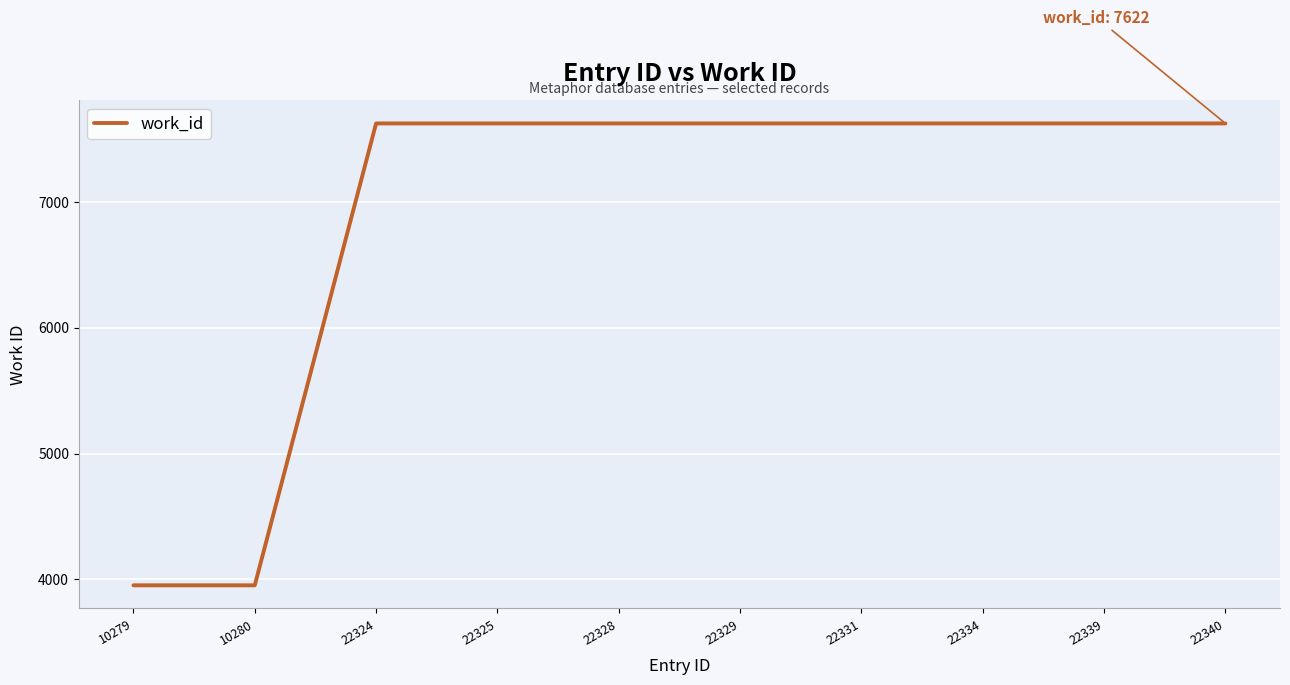

How many values are below 7622?

2